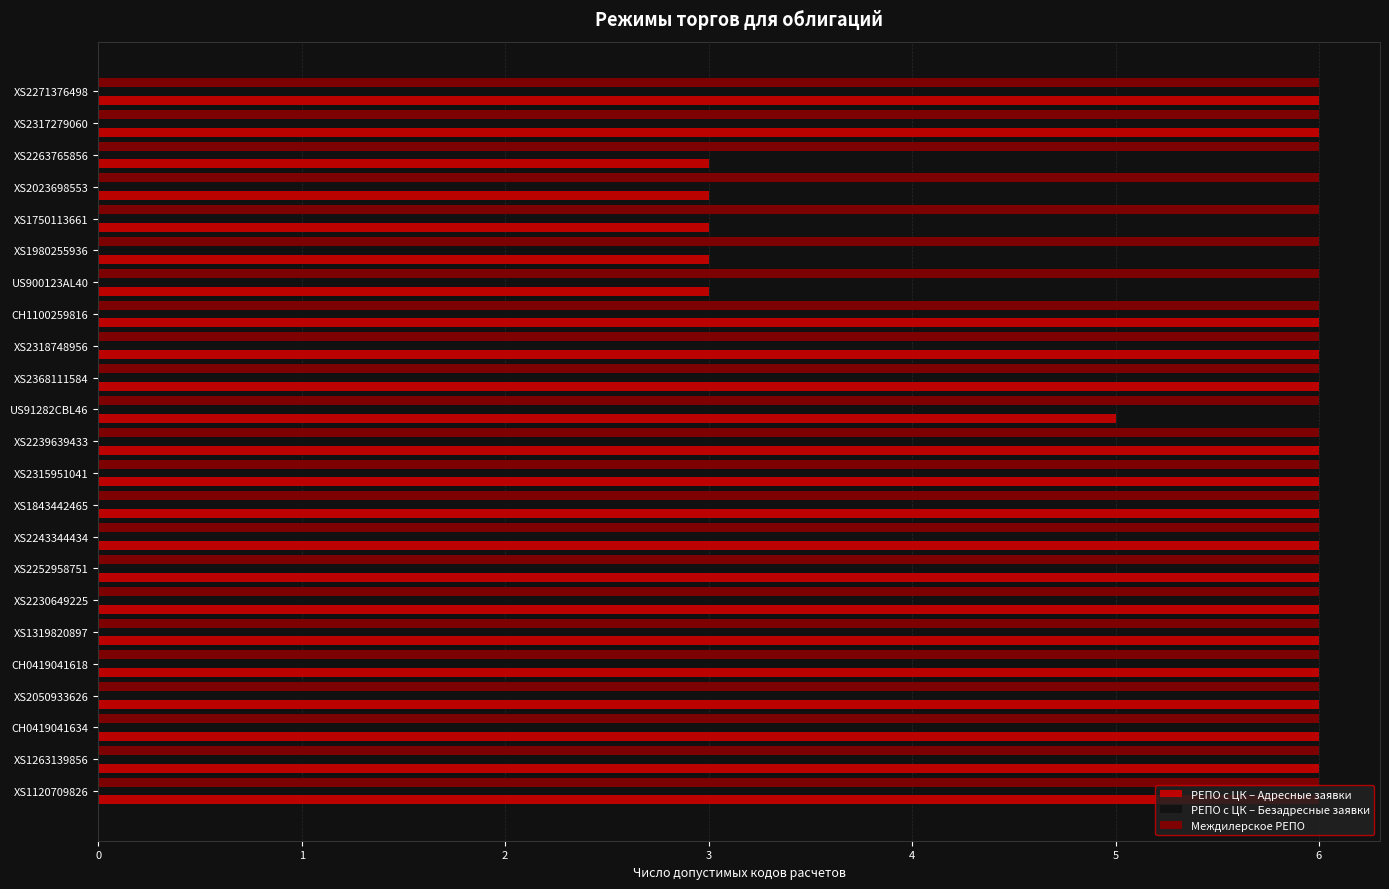

What is the sum of the Междилерское РЕПО values at XS1120709826 and XS2023698553?

12